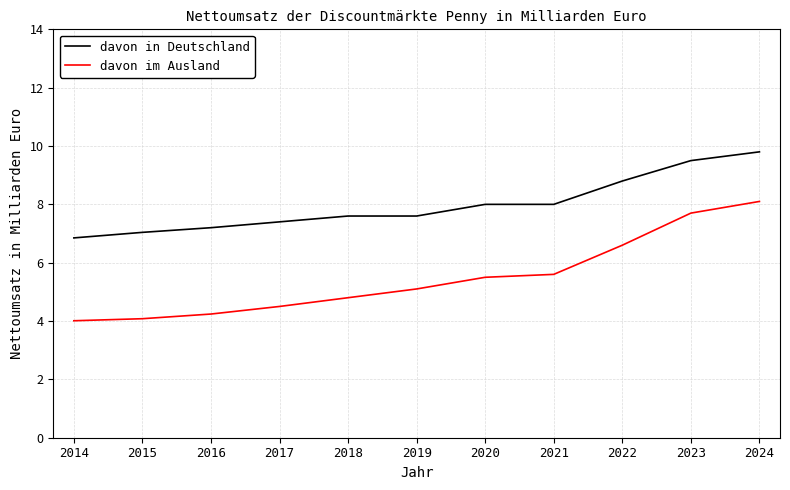

True or false: davon in Deutschland has more than 2 points higher than both neighbors.

False